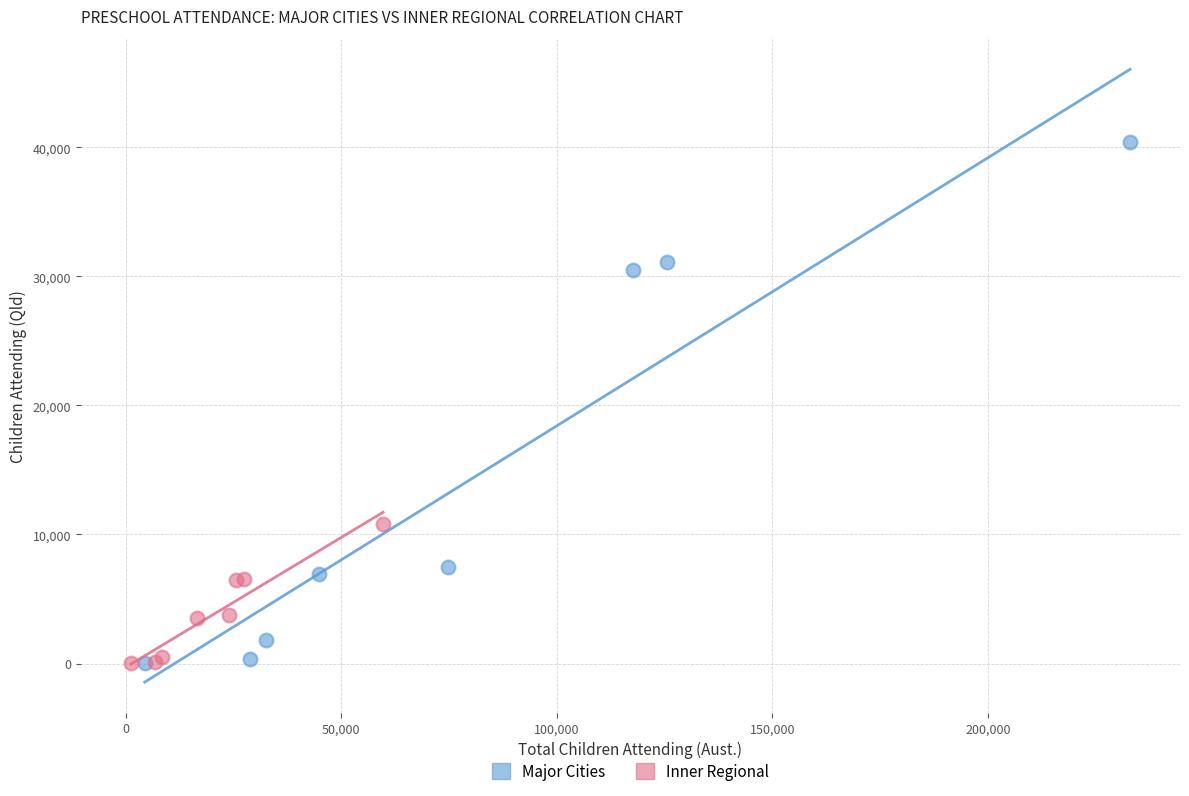

Which series reaches the maximum Y coordinate?

Major Cities